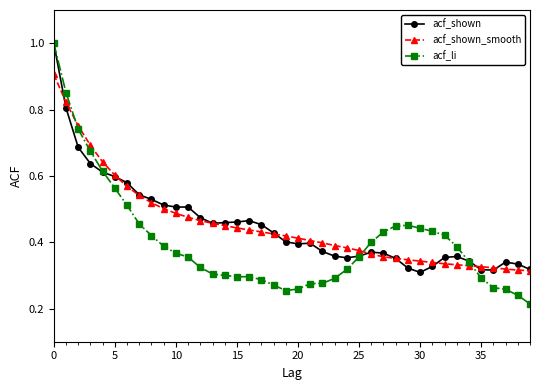

What is the maximum value for acf_li?

1.0